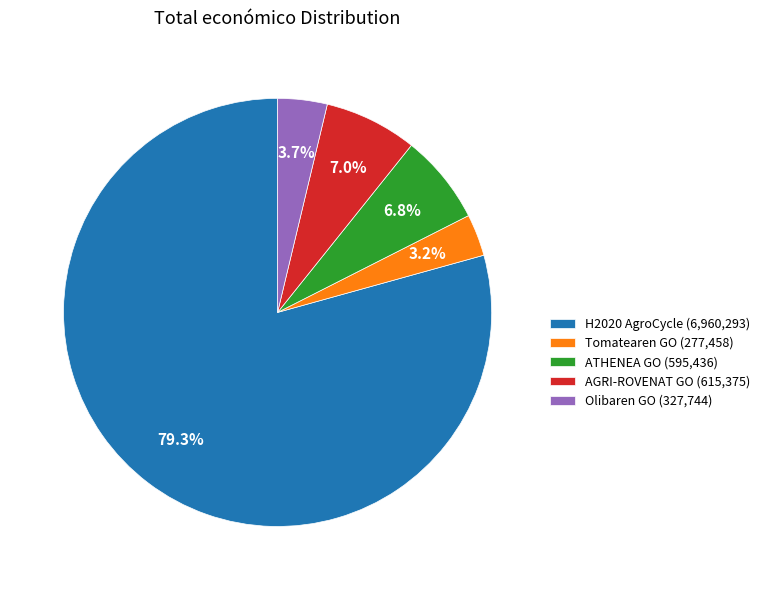

How many segments does this pie chart have?

5